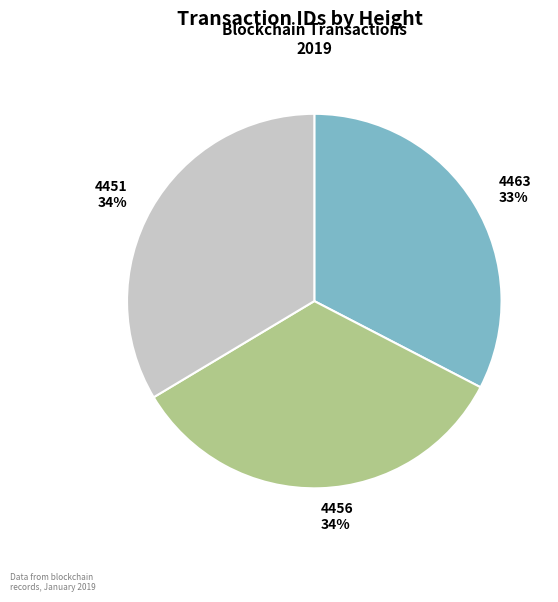

To the nearest percent, what is the difference between the largest and smallest slice percentages?

1%